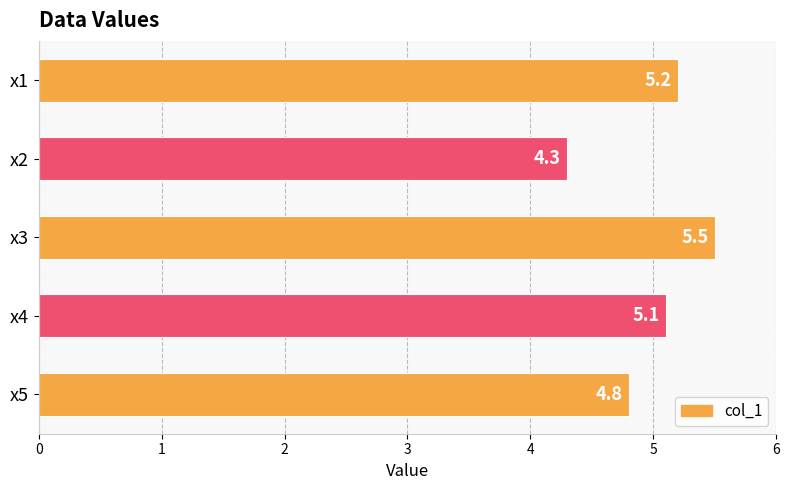

Rank the categories by value from lowest to highest.

x2, x5, x4, x1, x3